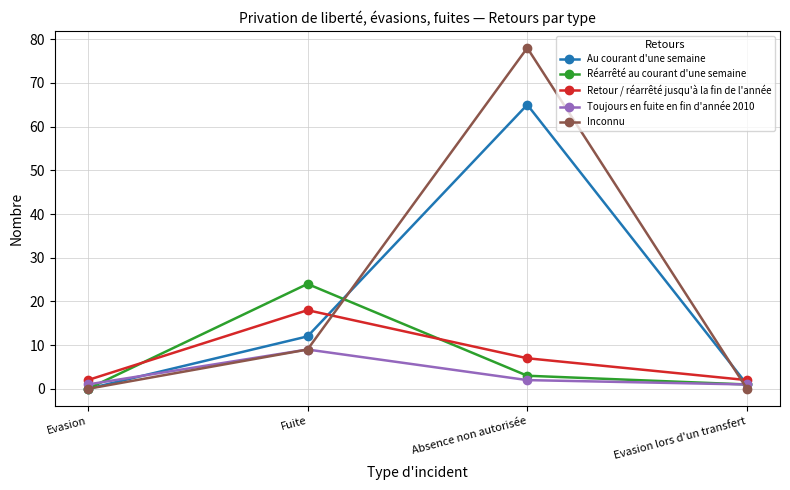

How many values in the Toujours en fuite en fin d'année 2010 series are below 2?

2